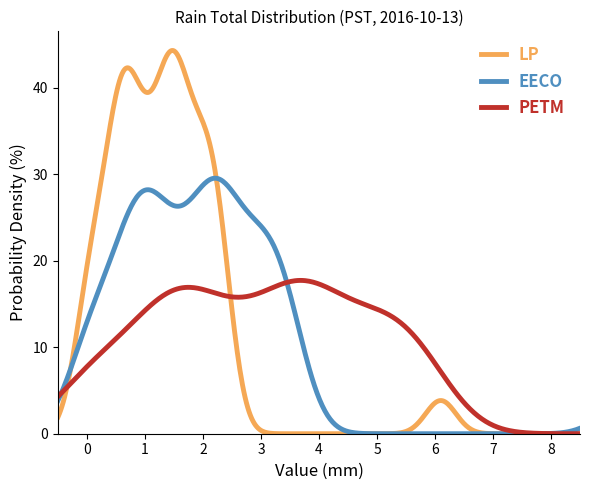

Which series has the widest spread of values?

LP